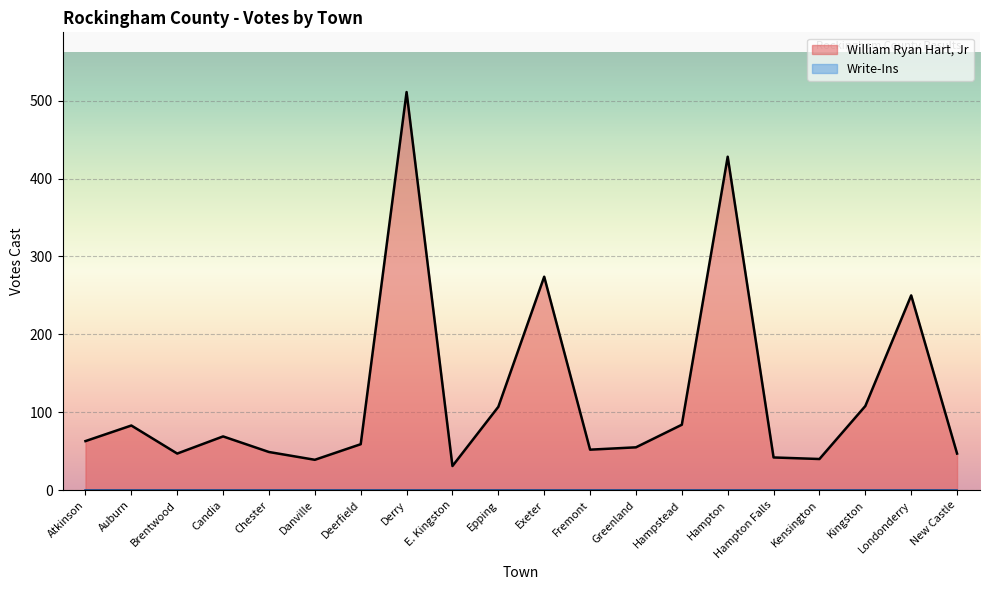

List the labels in order of value, smallest first.

E. Kingston, Danville, Kensington, Hampton Falls, Brentwood, New Castle, Chester, Fremont, Greenland, Deerfield, Atkinson, Candia, Auburn, Hampstead, Epping, Kingston, Londonderry, Exeter, Hampton, Derry